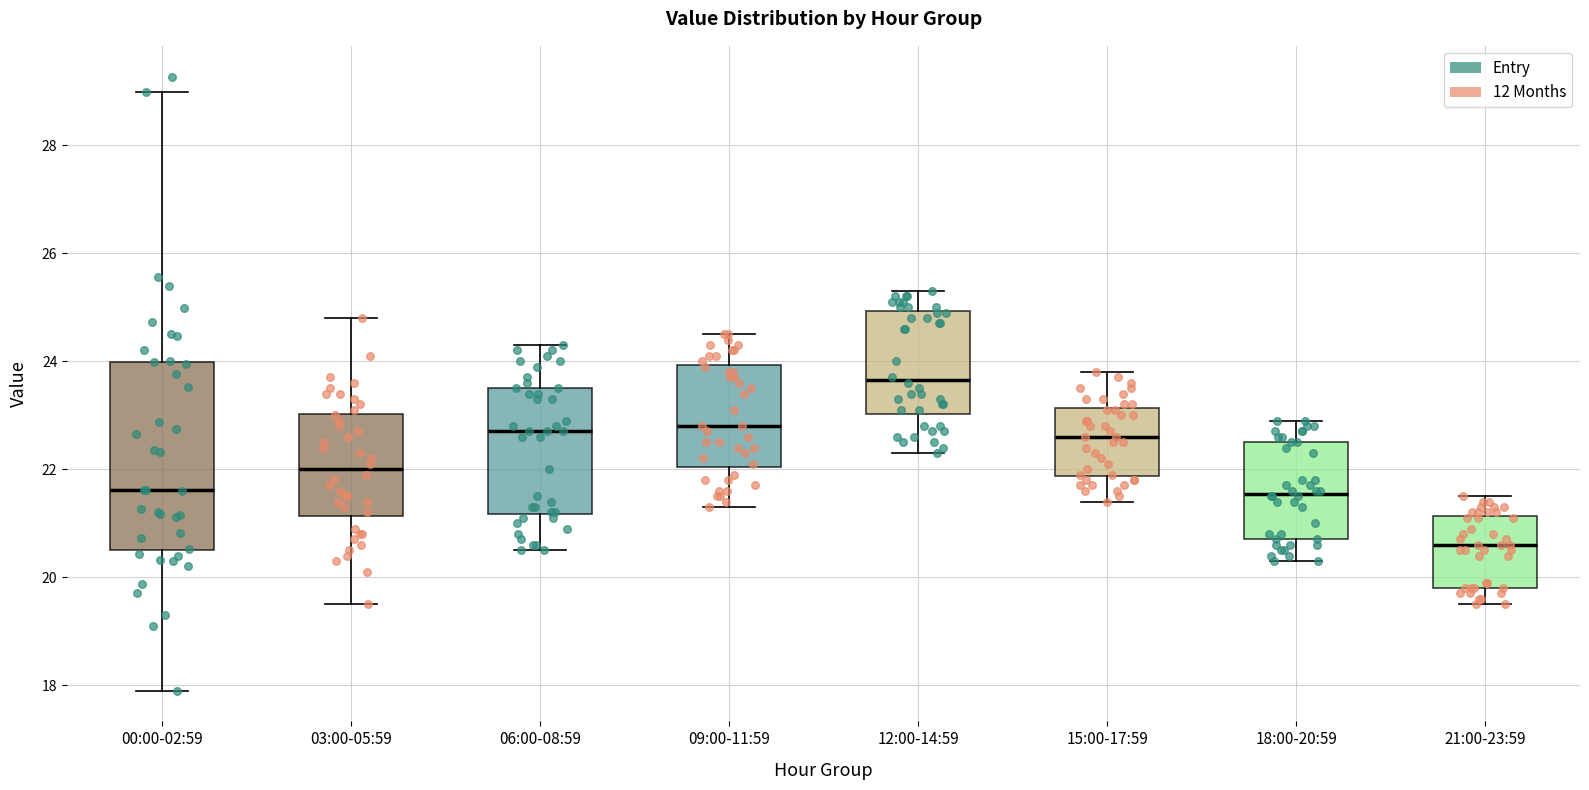

Where is the upper edge of the box for 12:00-14:59 on the y-axis? The values are not printed on the chart, so give them approximately, as read against the axis.

25.0